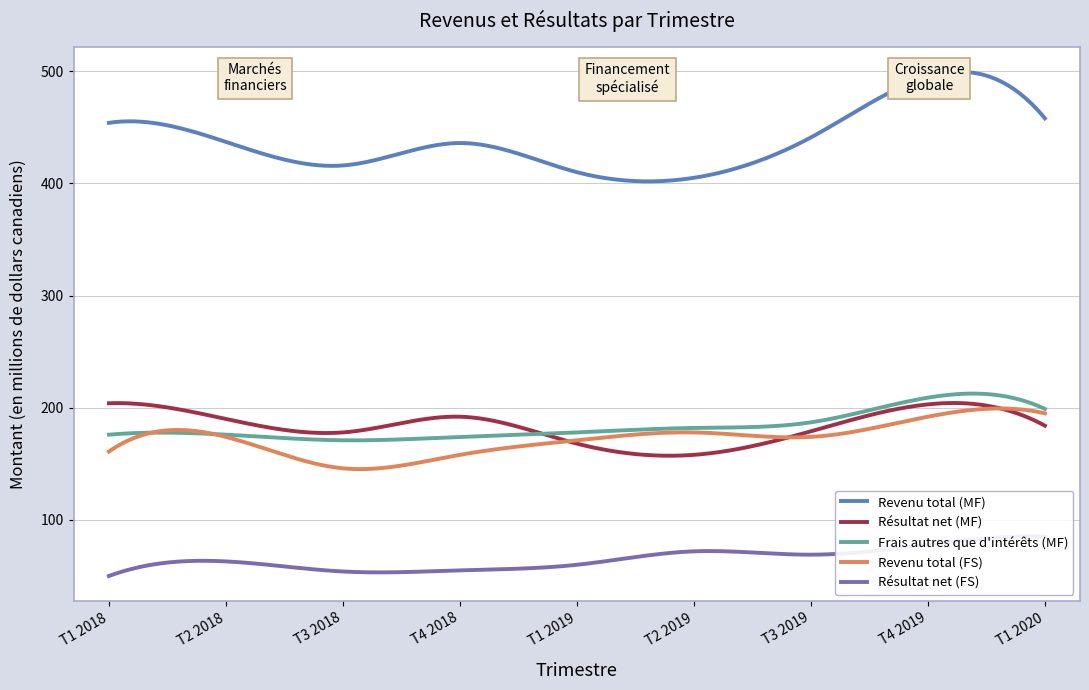

What is the spread (max minus min) of values at T3 2019?

372